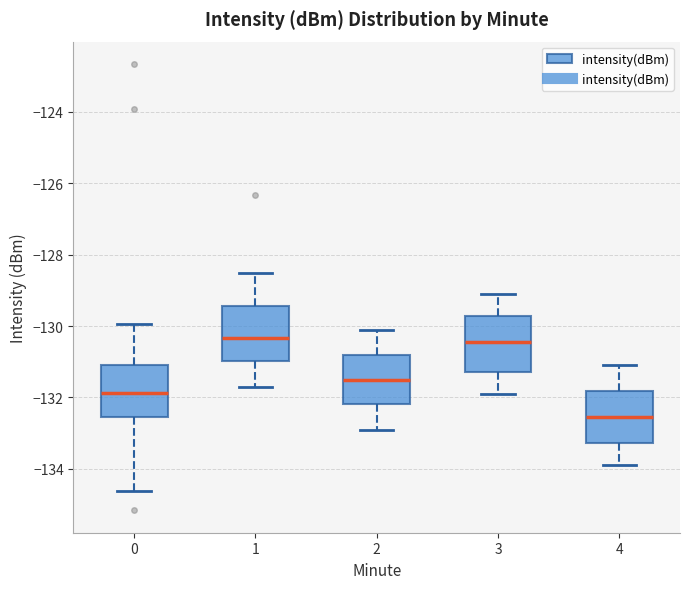

Reading left to right, transcribe this box plot: for each box, give where its median line is, the range the box spans, and where its two whiskers end, as read against the y-axis. The values are not printed on the chart, so give them approximately, as read against the axis.

0: median -131.8, box -132.6 to -131.0, whiskers -134.6 to -130.0
1: median -130.4, box -131.0 to -129.4, whiskers -131.6 to -128.4
2: median -131.4, box -132.2 to -130.8, whiskers -132.8 to -130.0
3: median -130.4, box -131.2 to -129.8, whiskers -131.8 to -129.0
4: median -132.6, box -133.2 to -131.8, whiskers -133.8 to -131.0